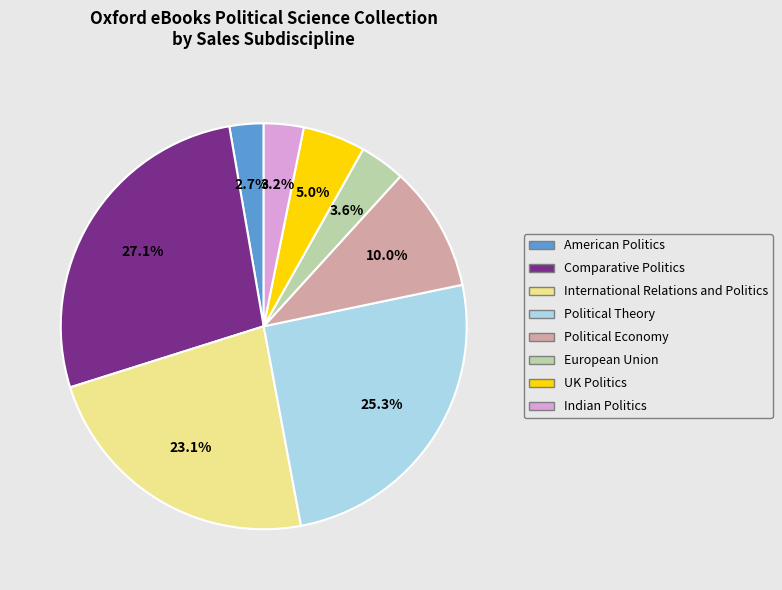

To the nearest percent, what portion does Political Economy represent?

10%